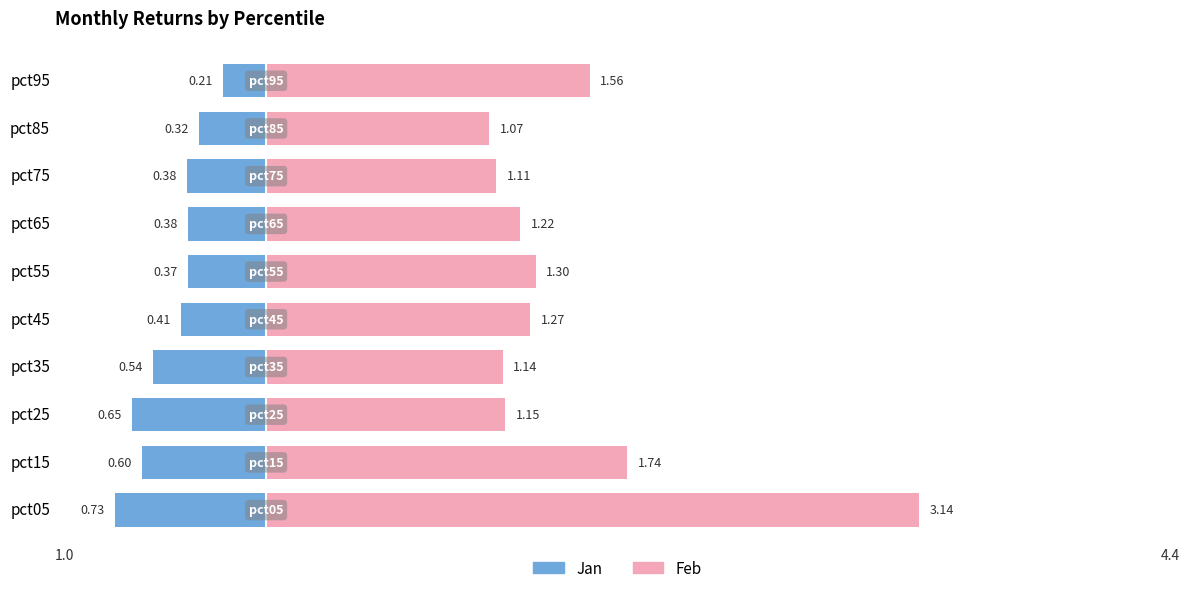

How many distinct data groups are displayed?

2